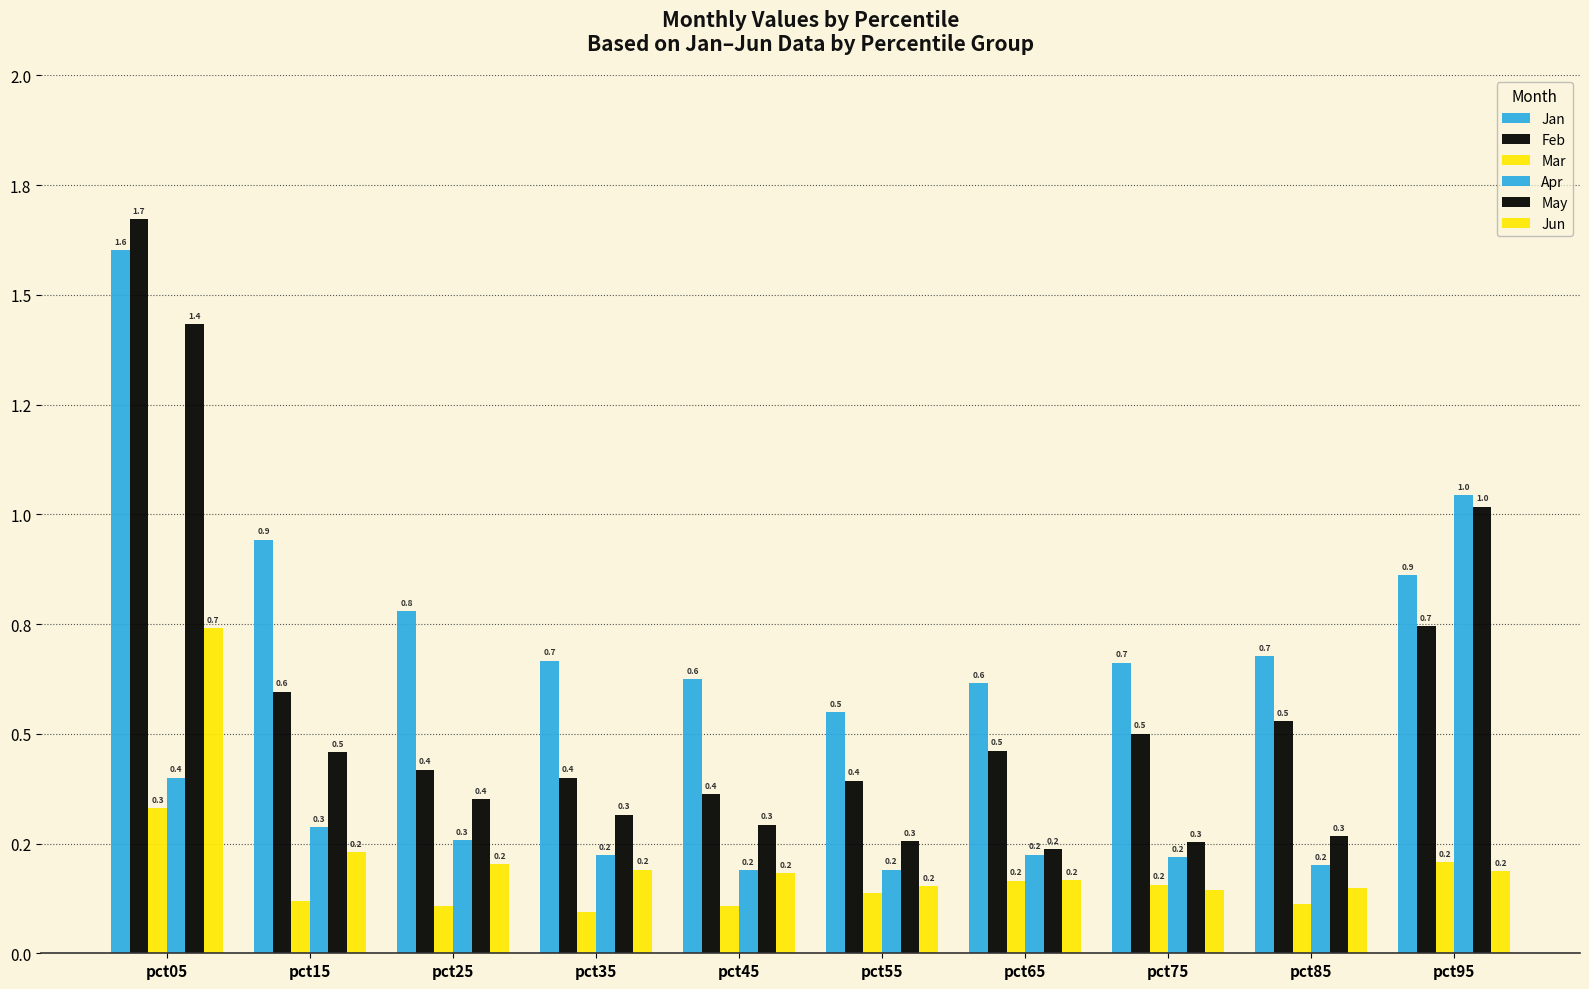

Are the bars grouped side by side (vs. stacked)?

Yes